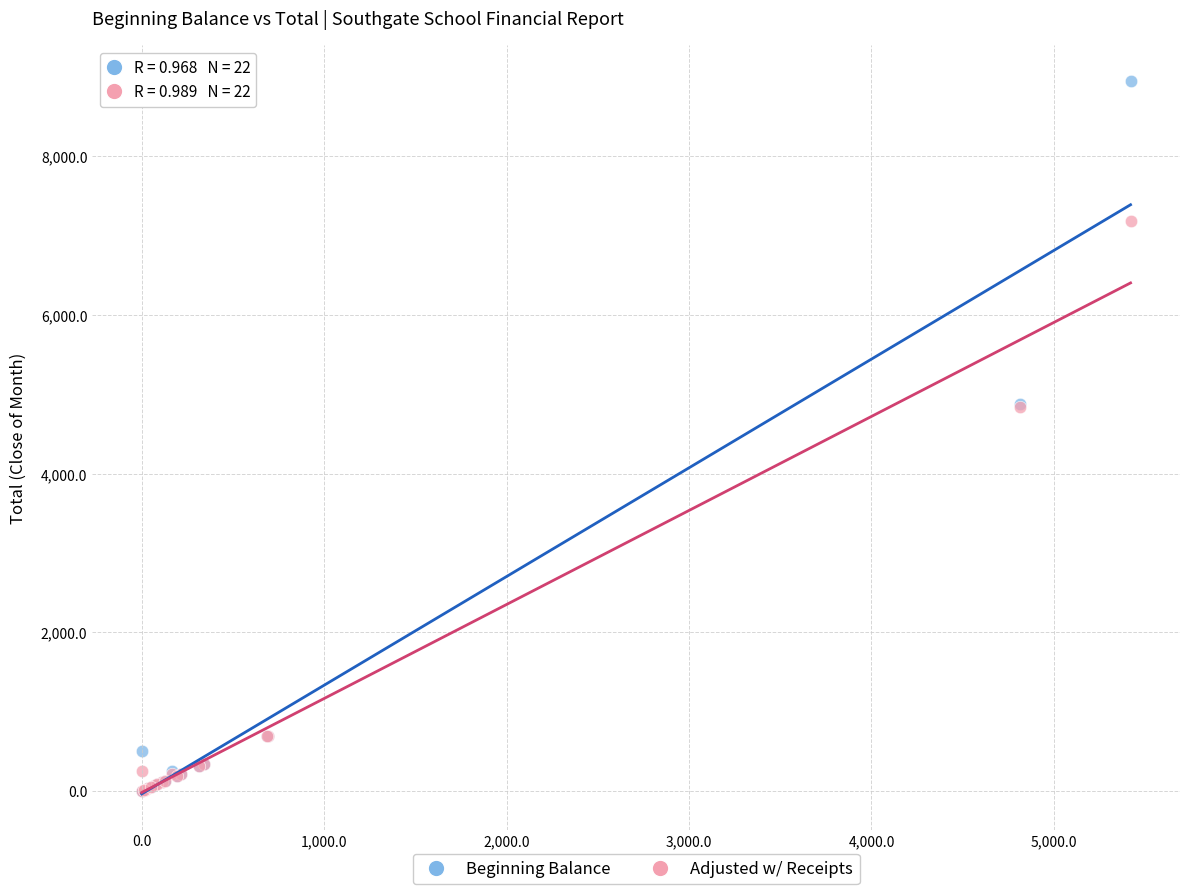

What are all the series names shown in the legend?

Beginning Balance, Adjusted w/ Receipts